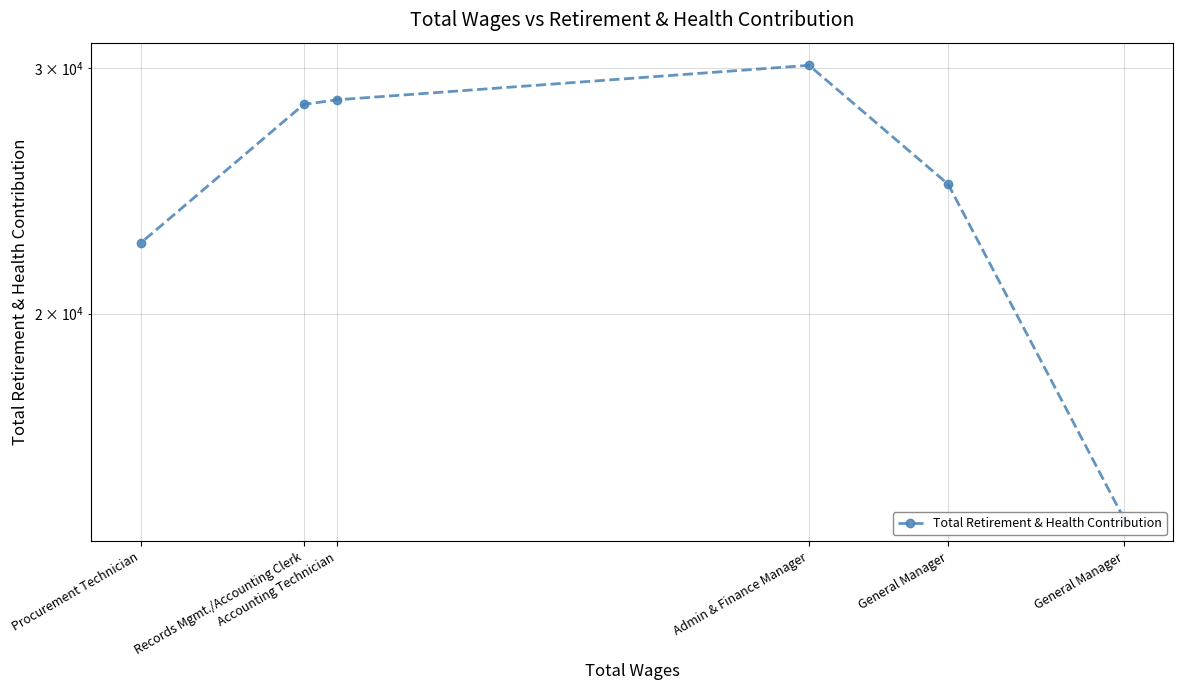

Rank the categories by value from lowest to highest.

General Manager, Procurement Technician, General Manager, Records Mgmt./Accounting Clerk, Accounting Technician, Admin & Finance Manager